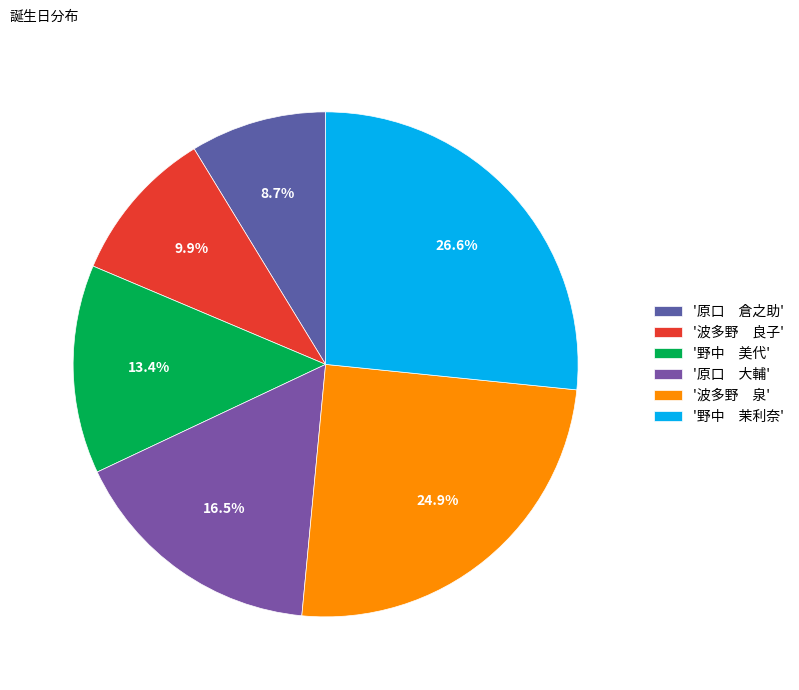

Count the number of slices in the pie.

6